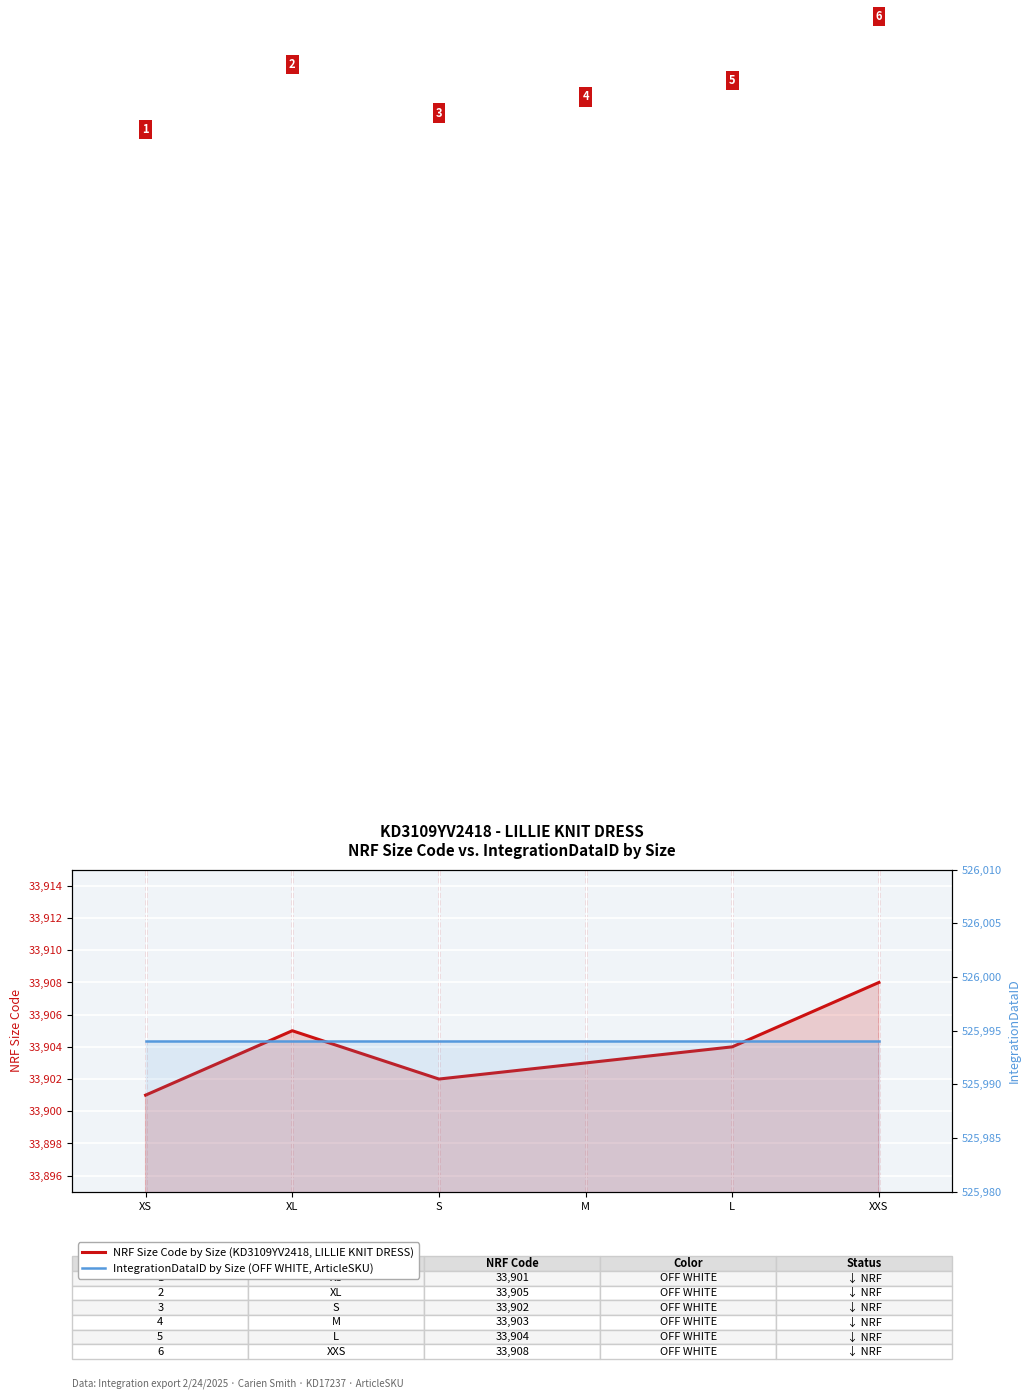

Which series has the largest range (max minus min)?

NRF Size Code by Size (KD3109YV2418, LILLIE KNIT DRESS)